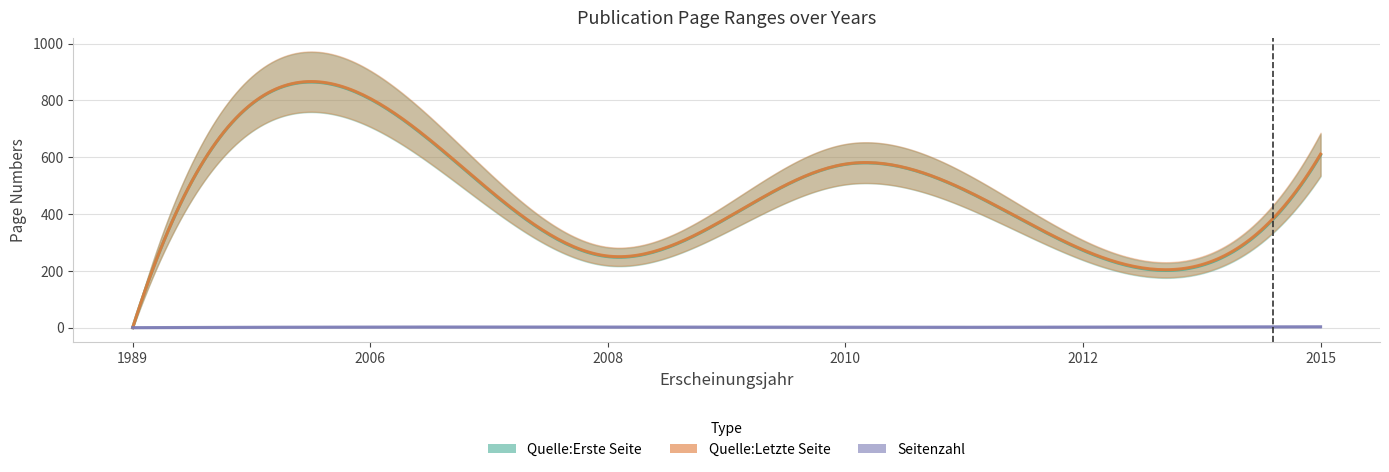

Between 2008 and 2015, which series saw the biggest shift?

Quelle:Letzte Seite